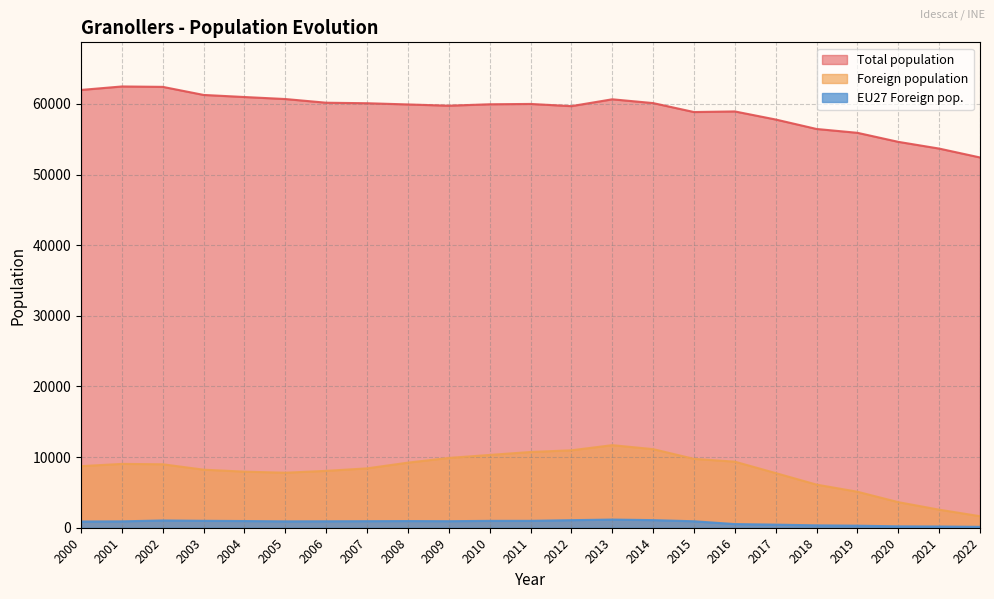

At which category does Foreign population reach its first local peak?

2001